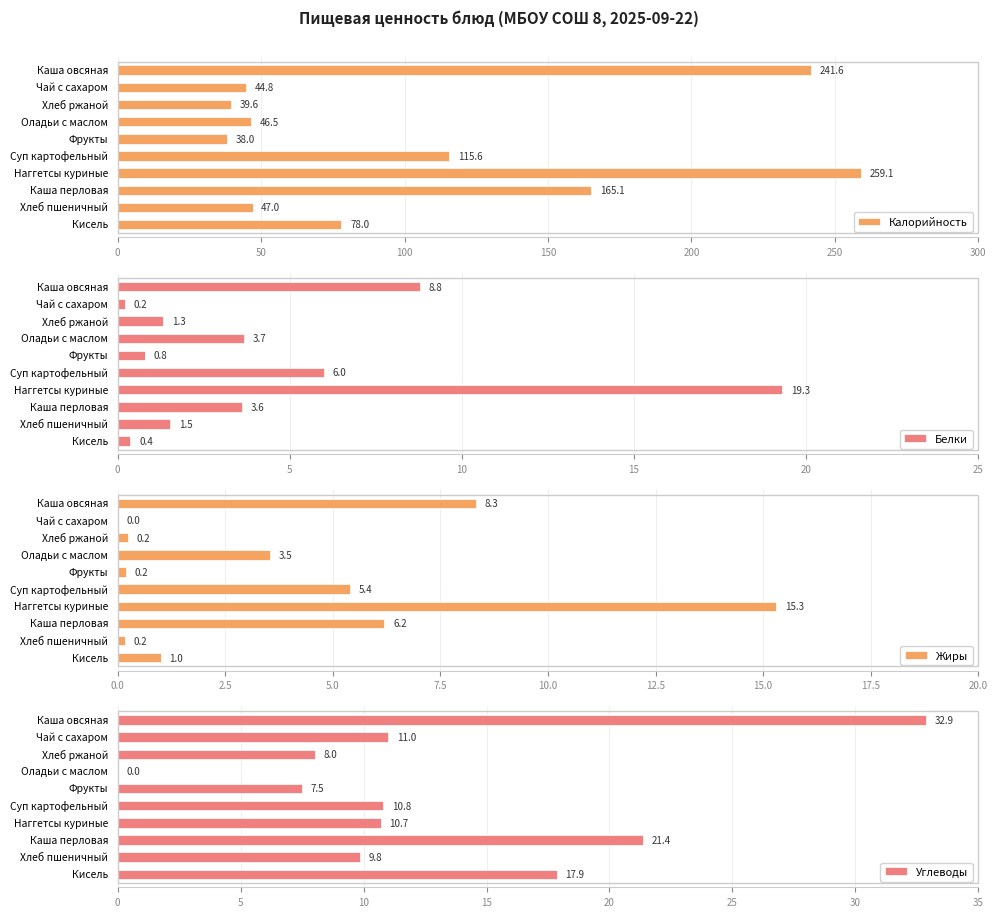

At which label is Углеводы closest to 16?

Кисель